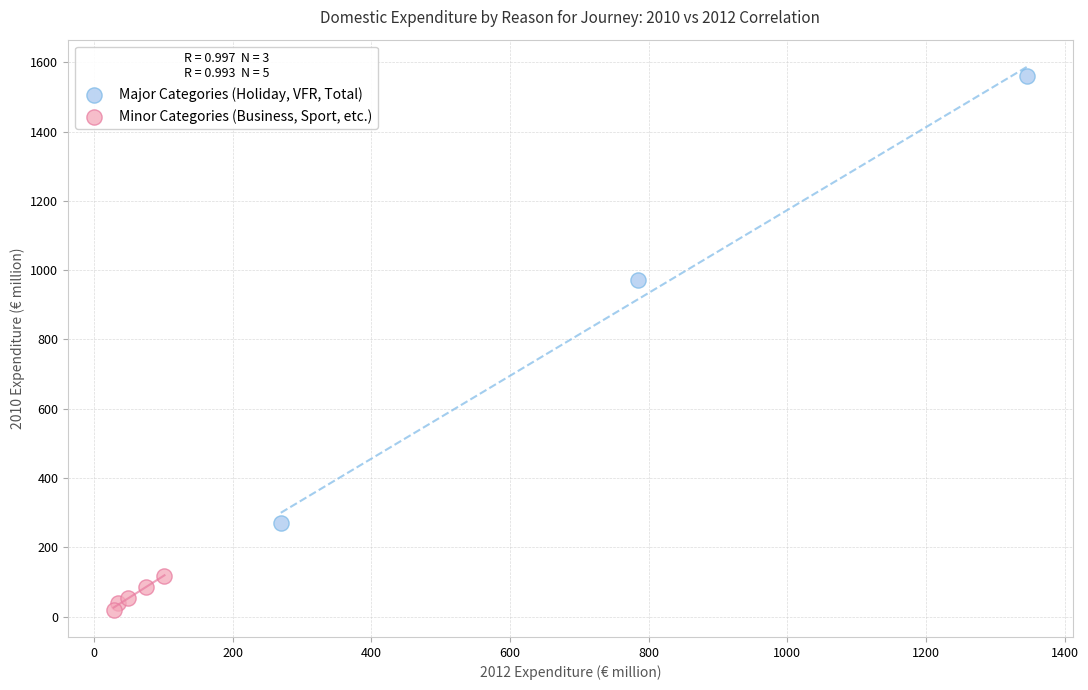

Which series contains the highest Y value?

Major Categories (Holiday, VFR, Total)